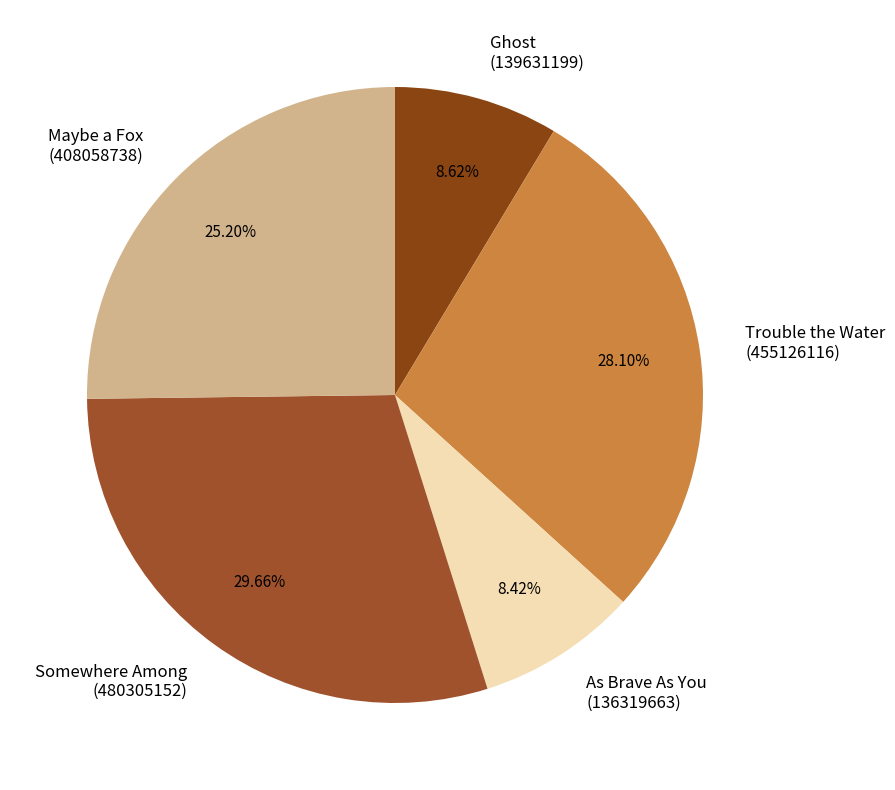

What percentage is the Maybe a Fox slice, to the nearest percent?

25%